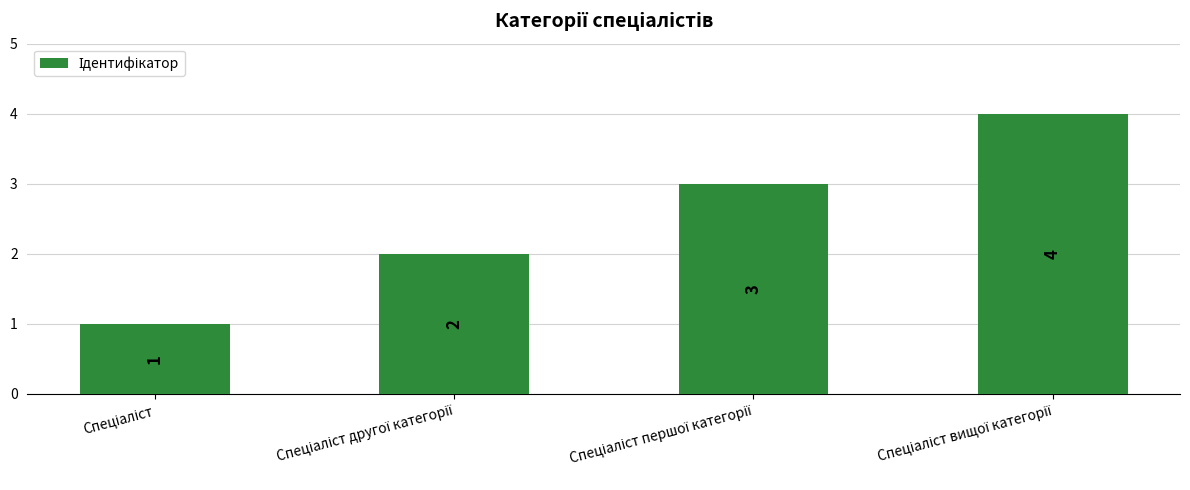

What is the sum of all values?

10